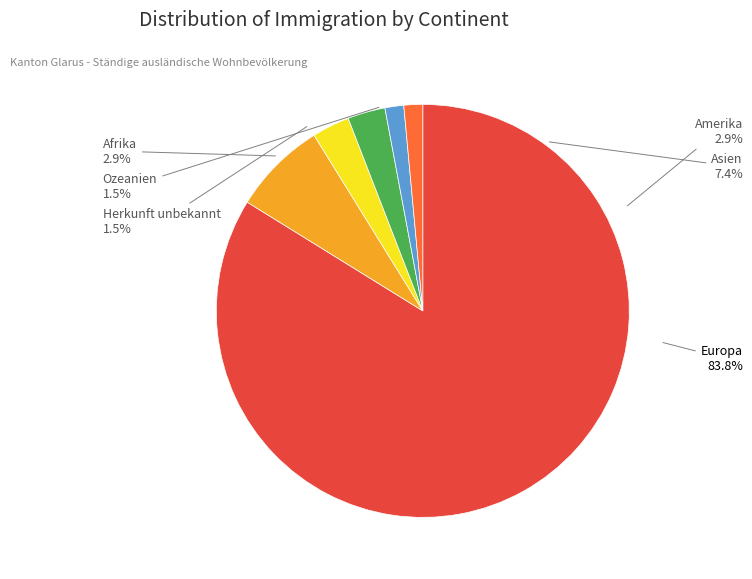

Is there a majority slice in this chart?

Yes